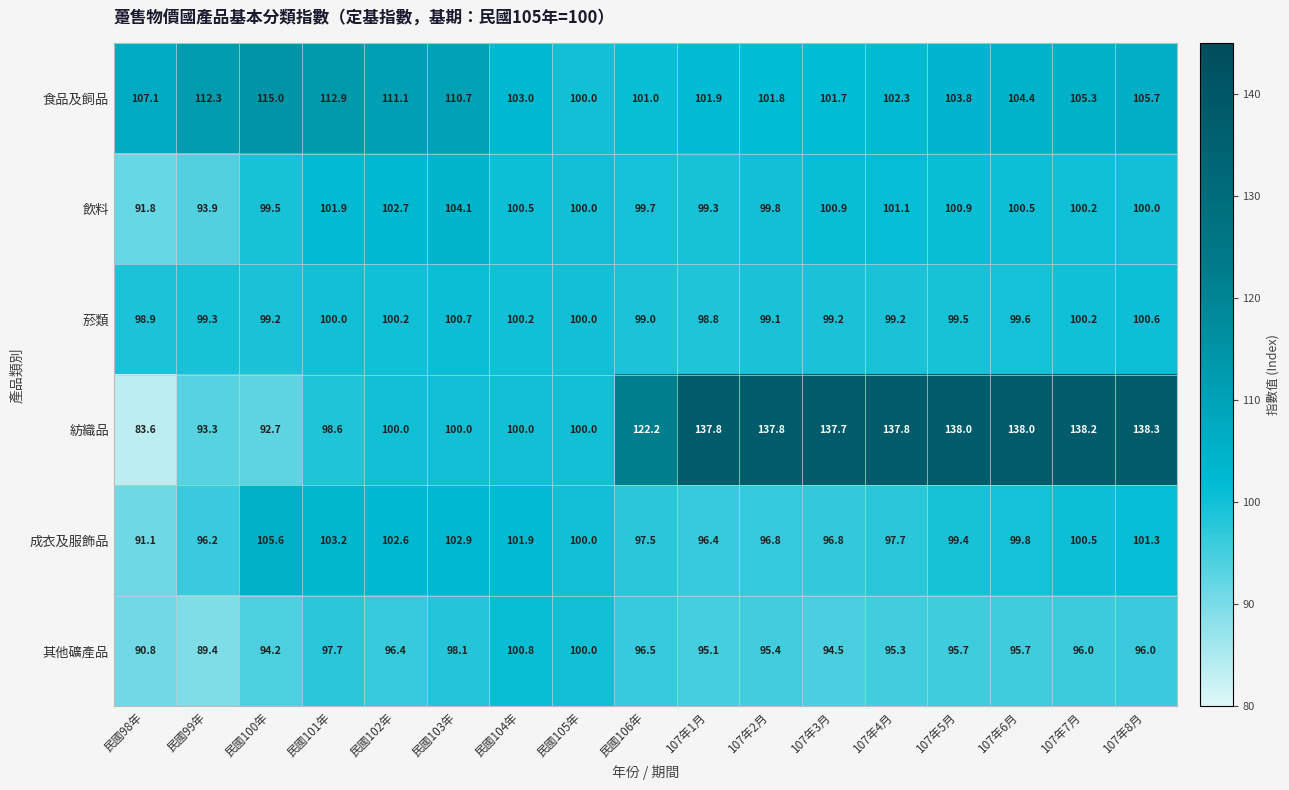

What is the average value of the 成衣及服飾品 series?

99.4